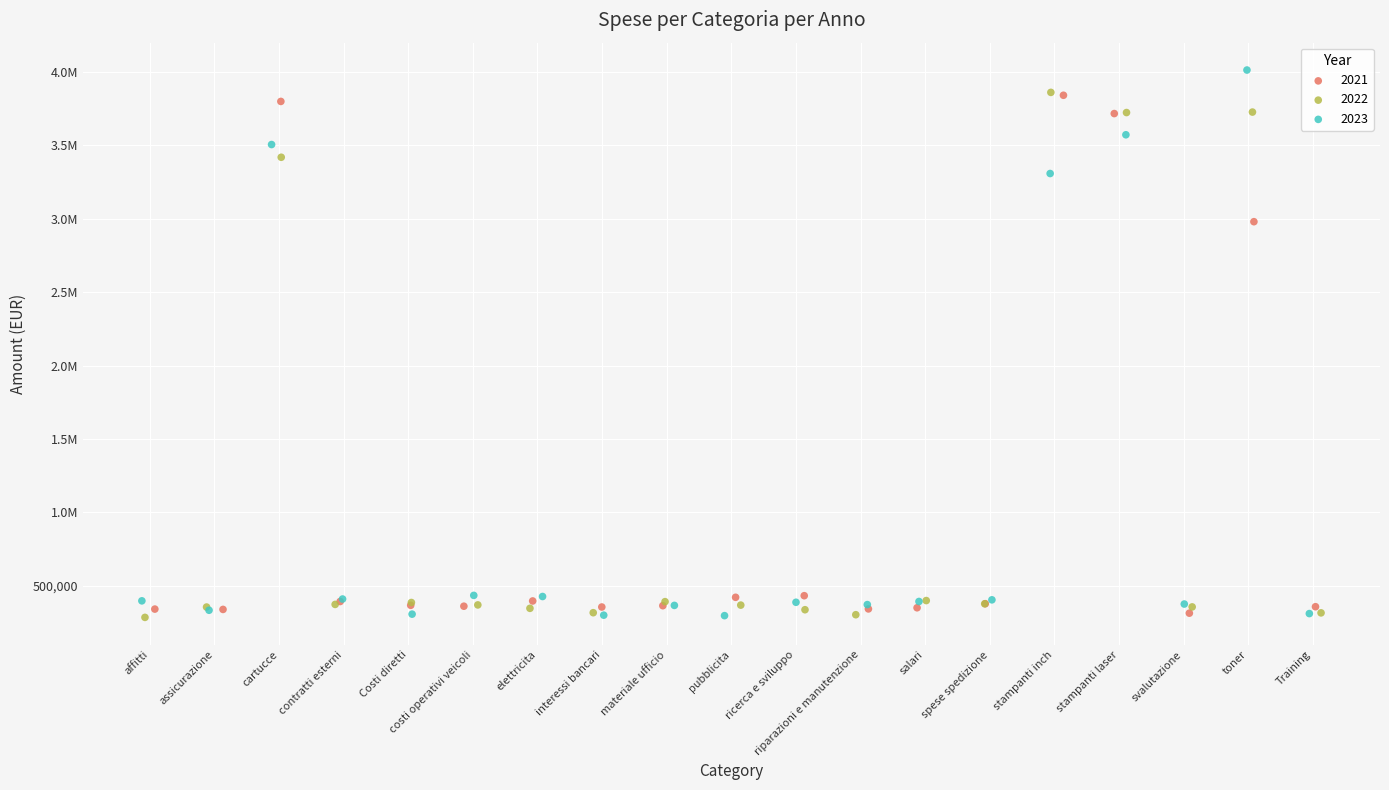

What are all the series names shown in the legend?

2021, 2022, 2023